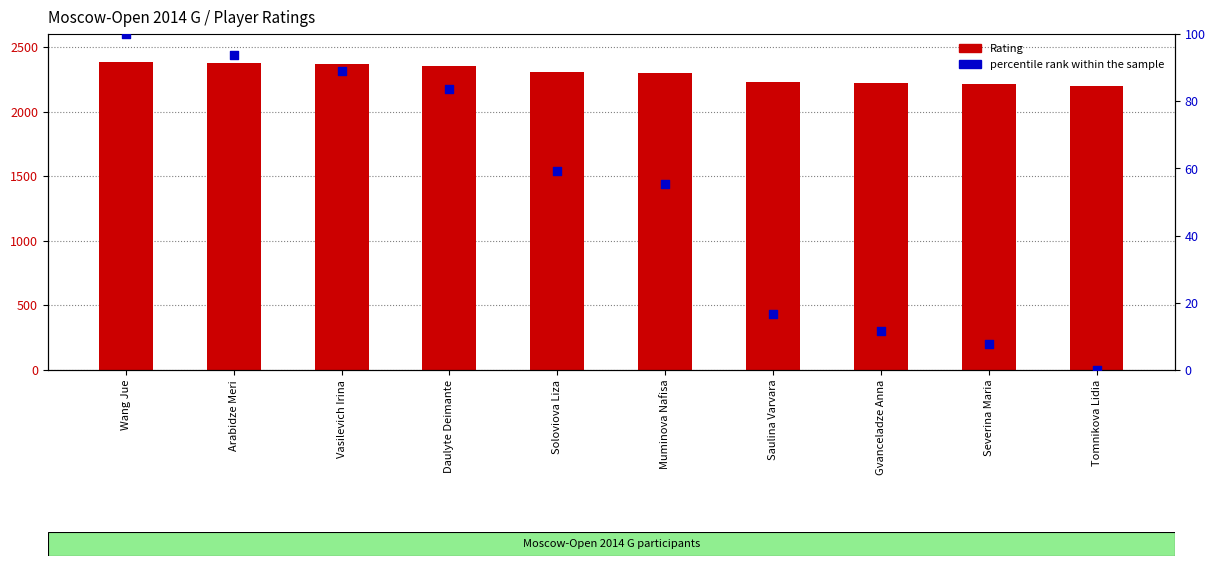

What is the total value across all series at Gvanceladze Anna?

2228.5